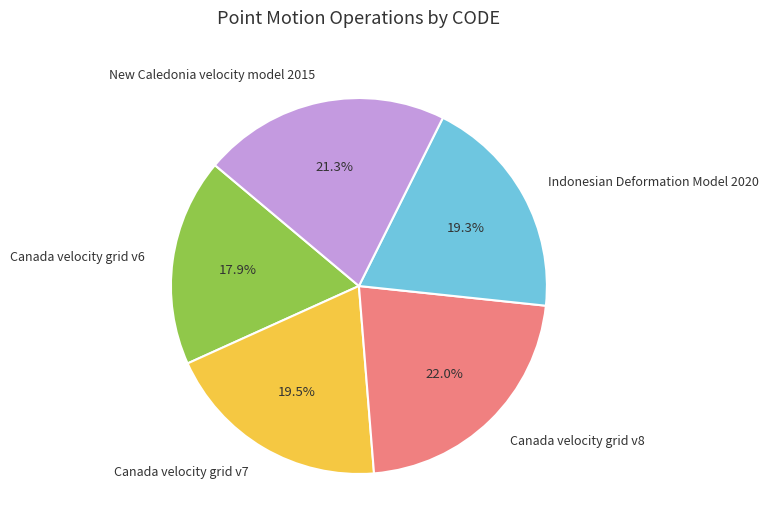

Which slice is the smallest?

Canada velocity grid v6